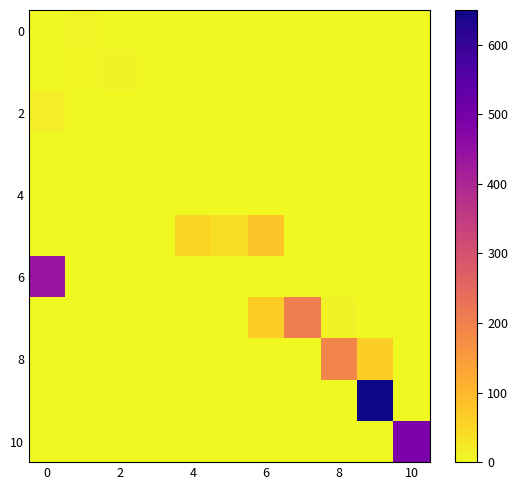

What is the maximum value shown in the chart?

649.6